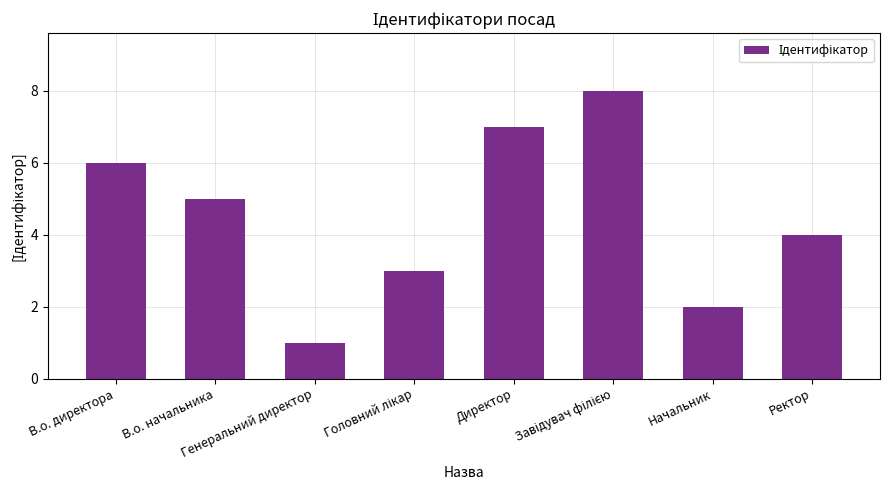

What is the difference between the second highest and second lowest values?

5